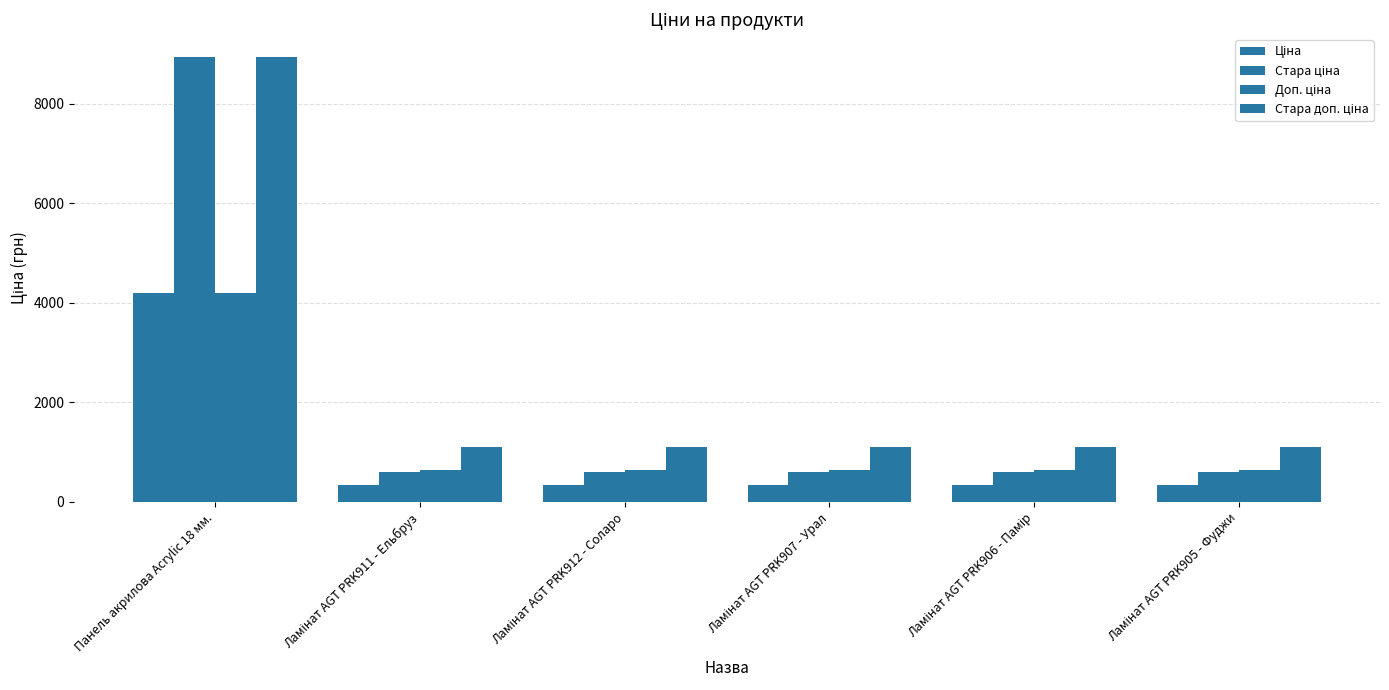

Count the number of categories in the chart.

6